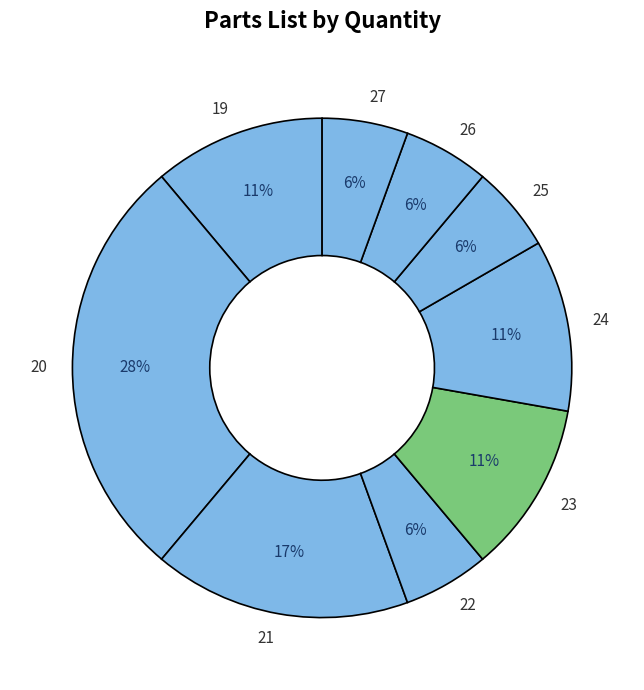

Which category has the biggest portion of the pie?

20